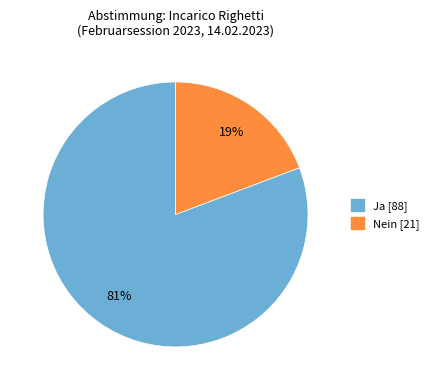

Is there a majority slice in this chart?

Yes